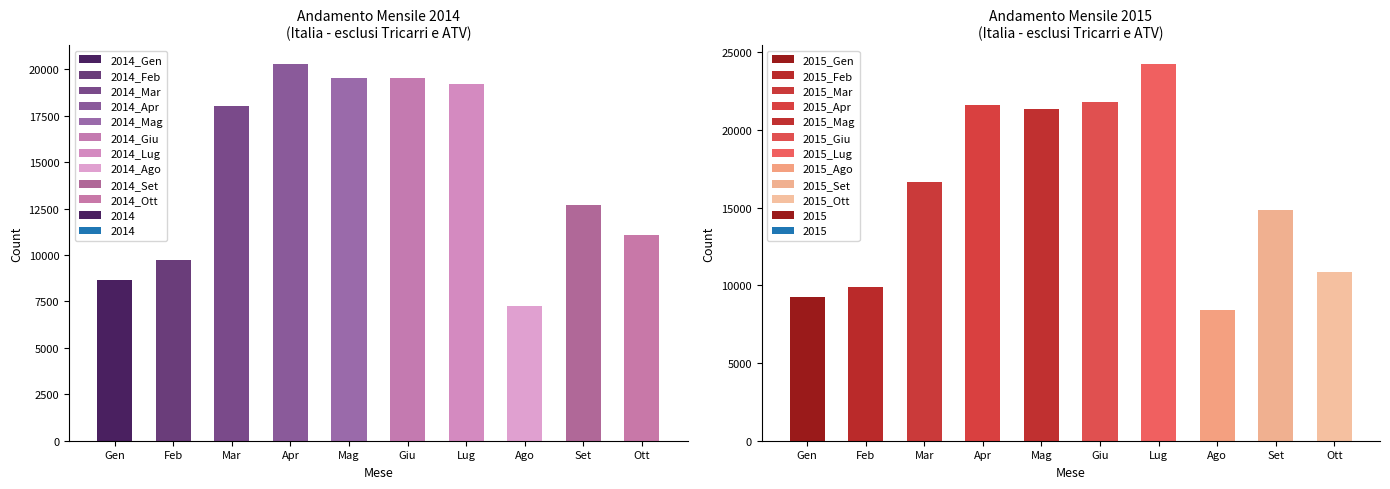

What is the difference between the second highest and minimum values in the 2014 series?

12307